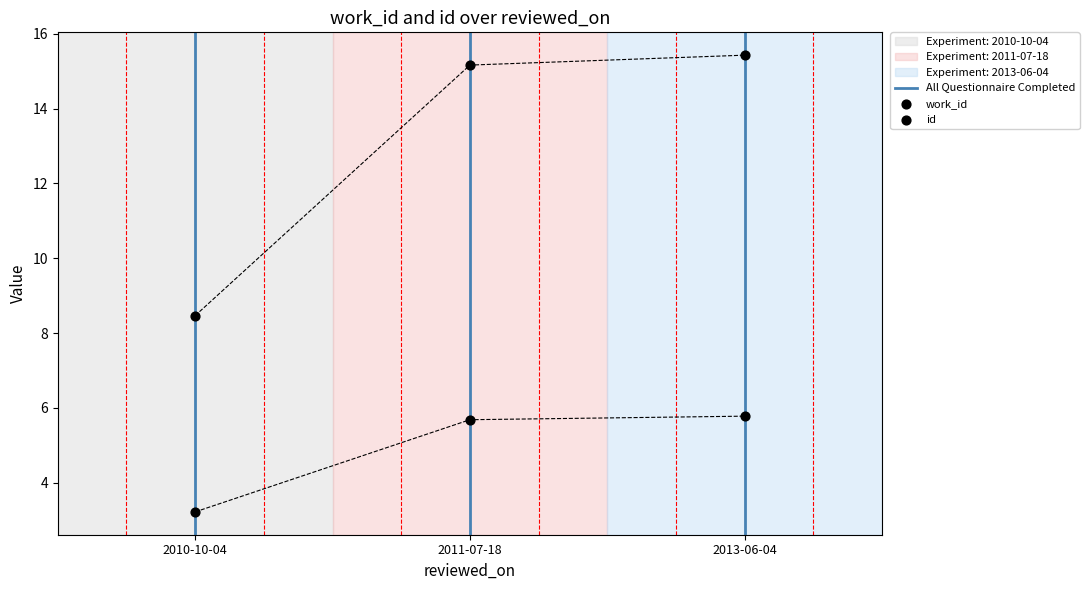

At how many categories does at least one series exceed 7?

3